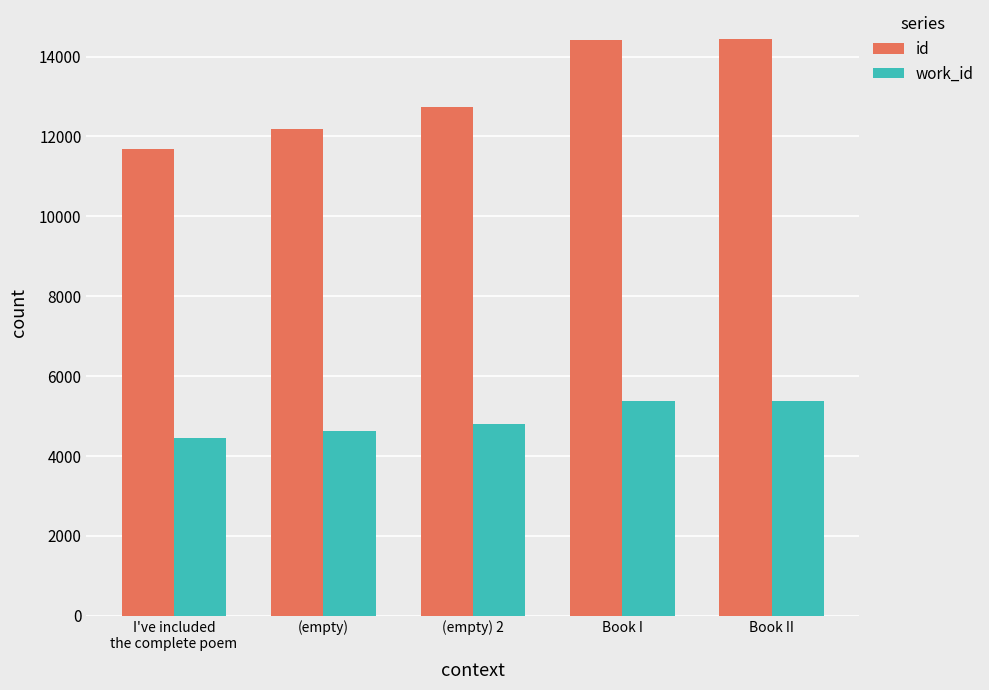

What is the spread (max minus min) of values at Book I?

9038